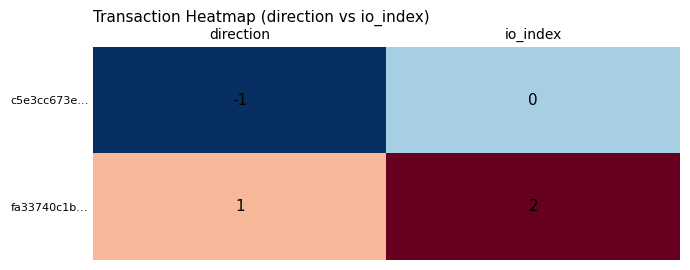

At which category is the sum across all series the highest?

io_index